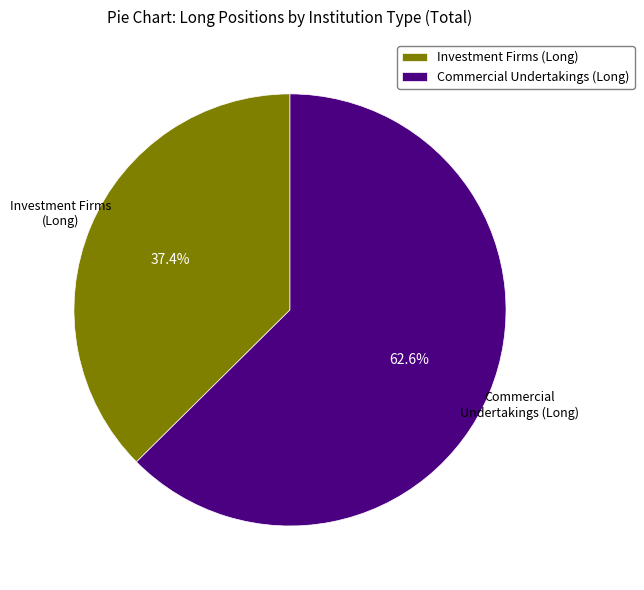

Which category has the smallest portion of the pie?

Investment Firms (Long)